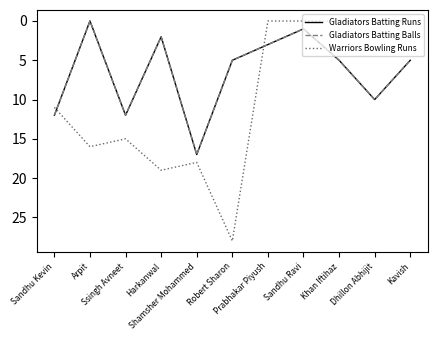

What is the highest value of the Gladiators Batting Runs series?

17